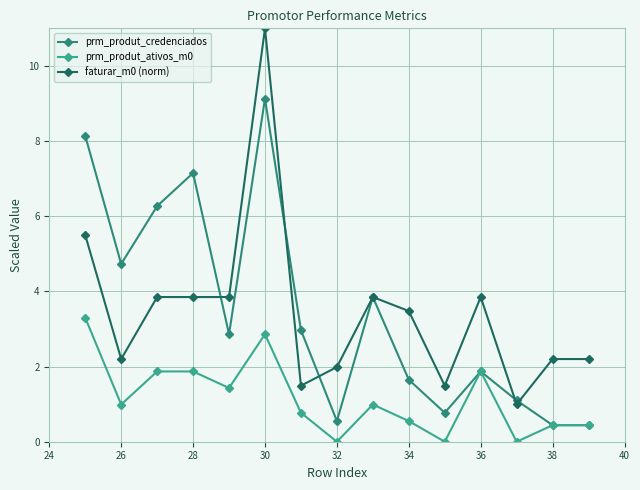

How many lines are shown in the chart?

3